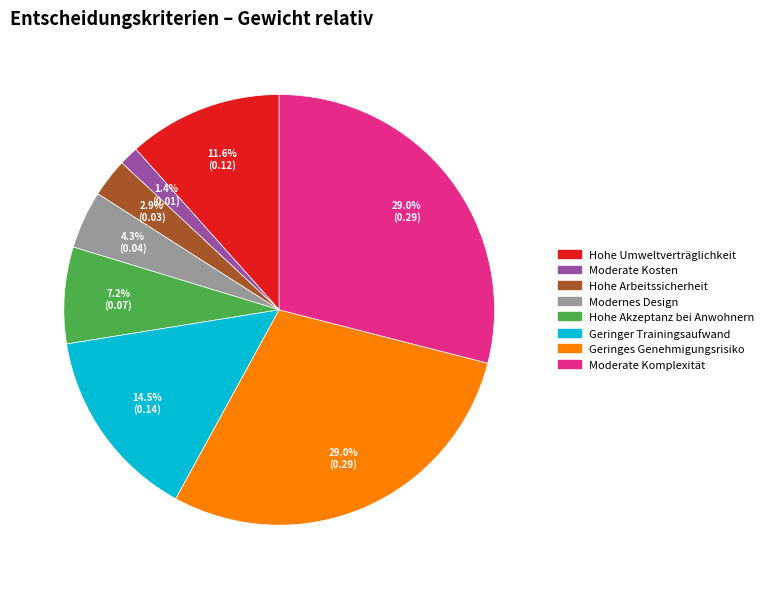

How many slices are in this pie chart?

8